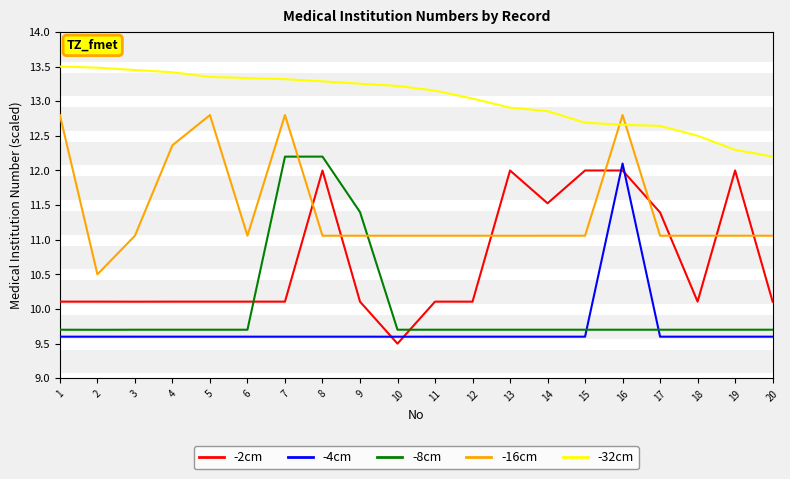

What value does the -16cm series have at 5?

12.8